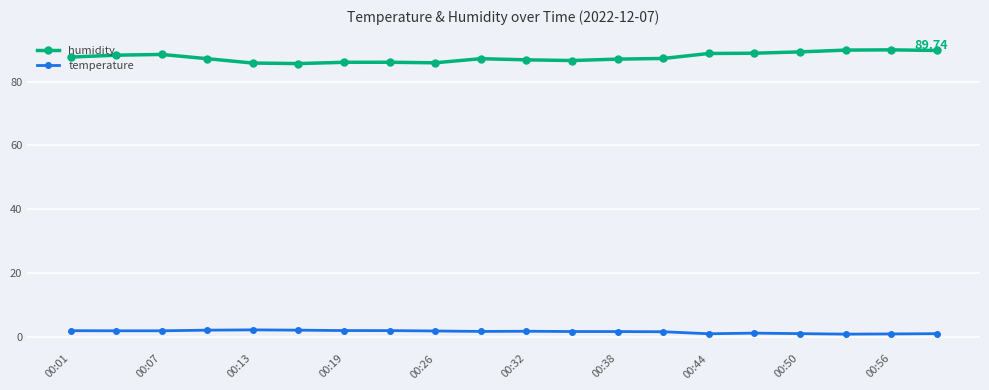

At how many categories does at least one series exceed 39?

20